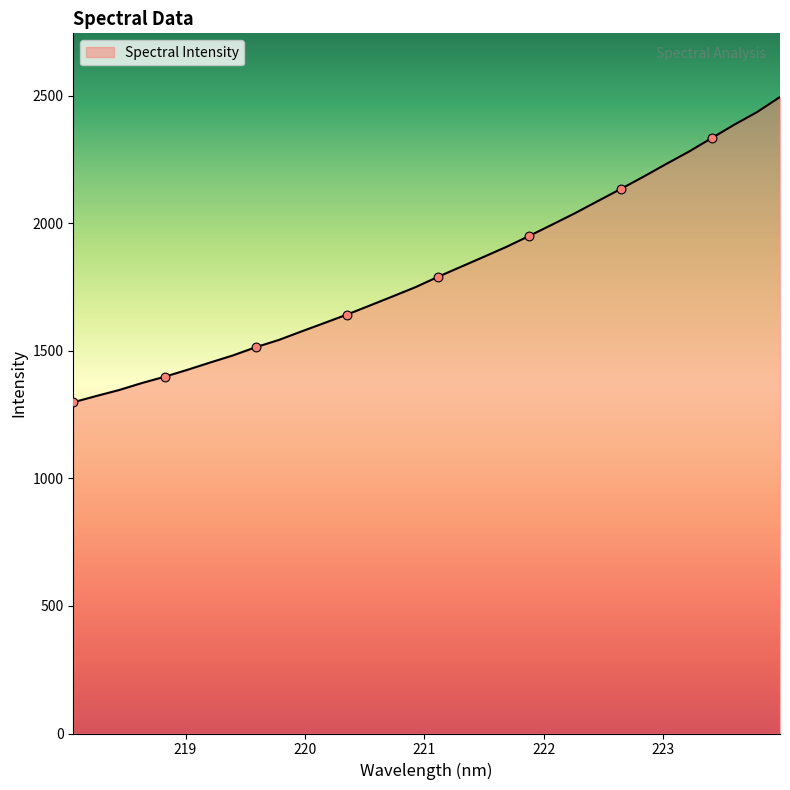

What is the difference between the maximum and minimum values?

1196.3